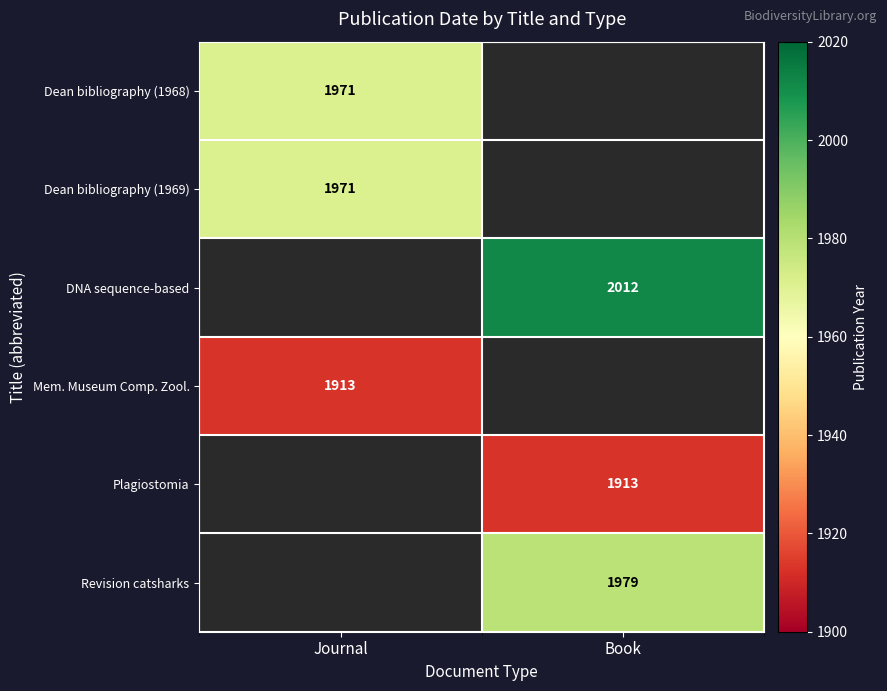

What is the total value across all series at Journal?

5855